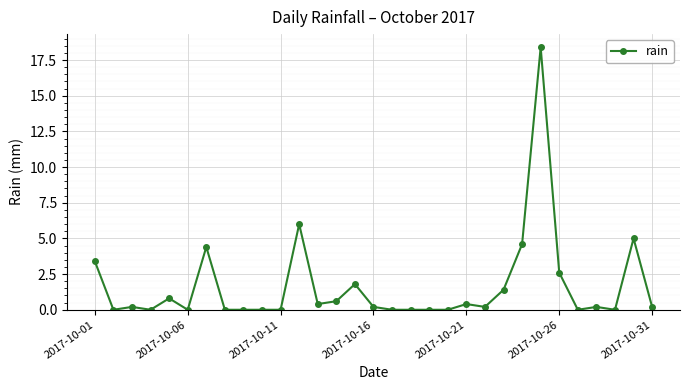

What is the average value?

1.6